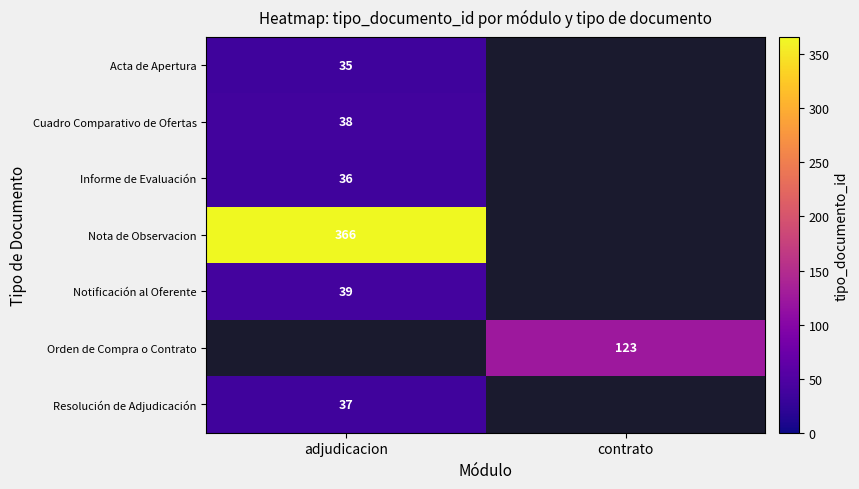

Is the value of Notificación al Oferente at adjudicacion greater than the value of Informe de Evaluación at adjudicacion?

Yes